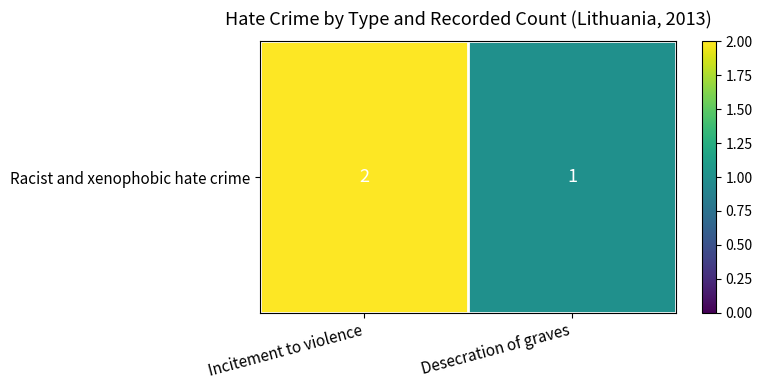

The value at Incitement to violence is 1. True or false?

False